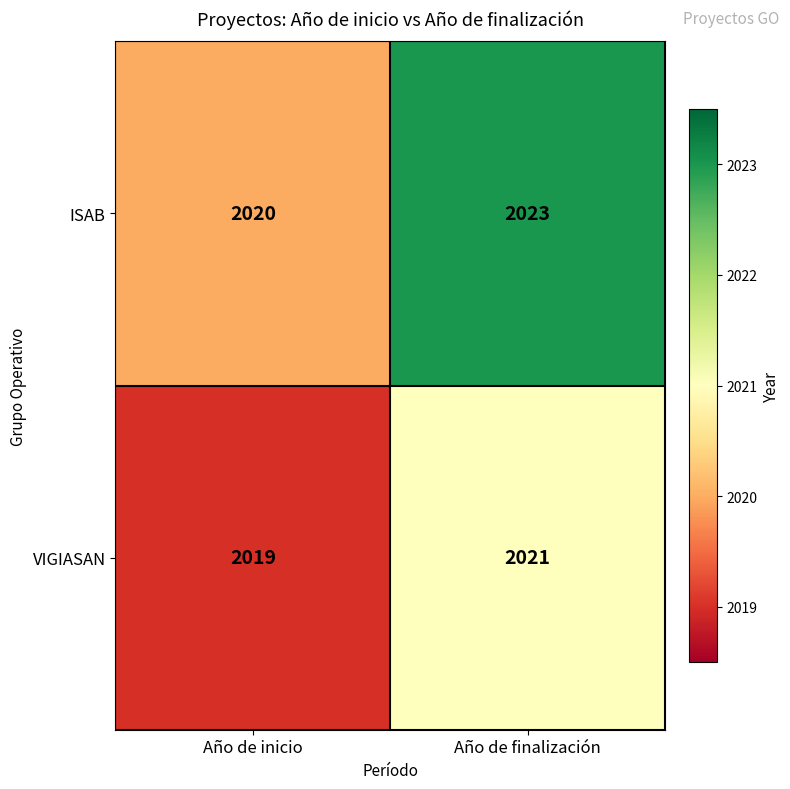

What is the sum of the ISAB values at Año de finalización and Año de inicio?

4043